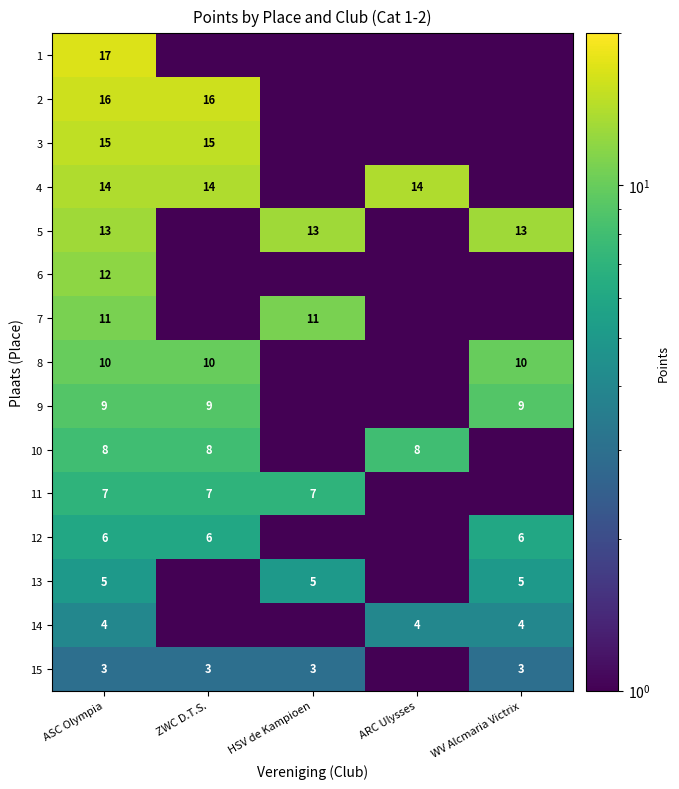

What is the total value across all series at ASC Olympia?

150.0